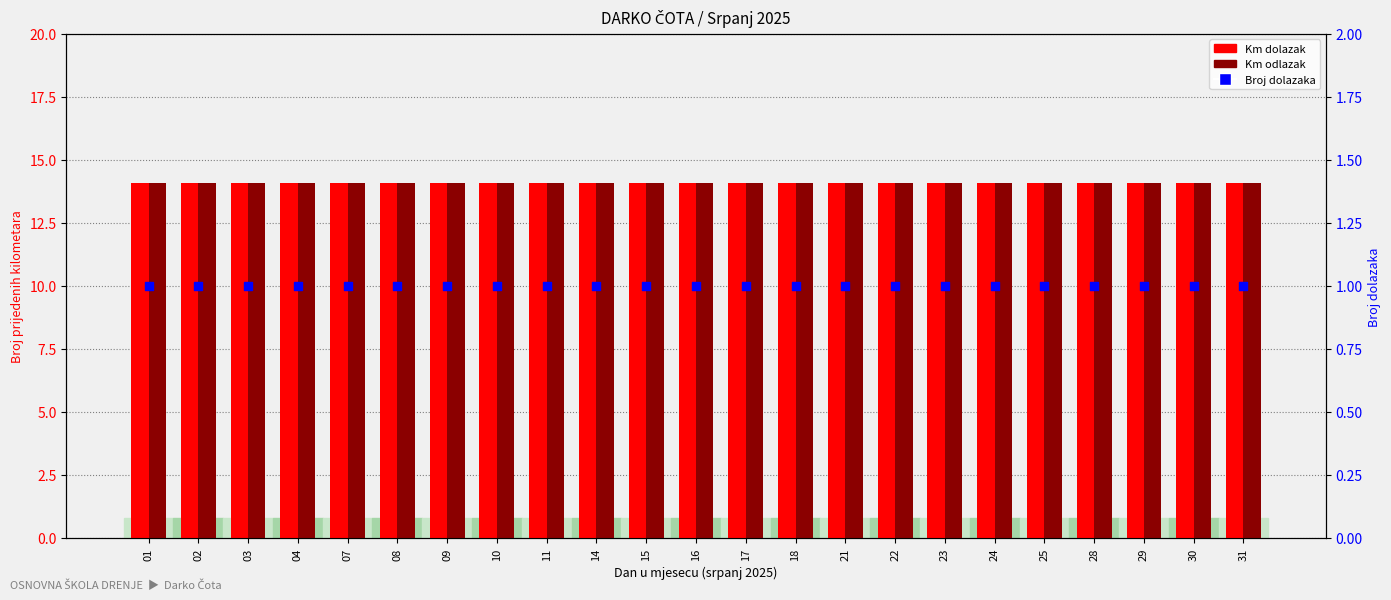

Which series contains the highest Y value?

Km dolazak